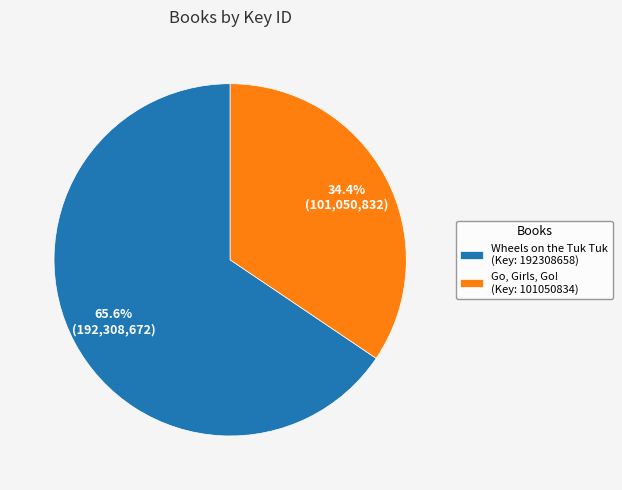

What is the largest slice in the pie chart?

Wheels on the Tuk Tuk (Key: 192308658)